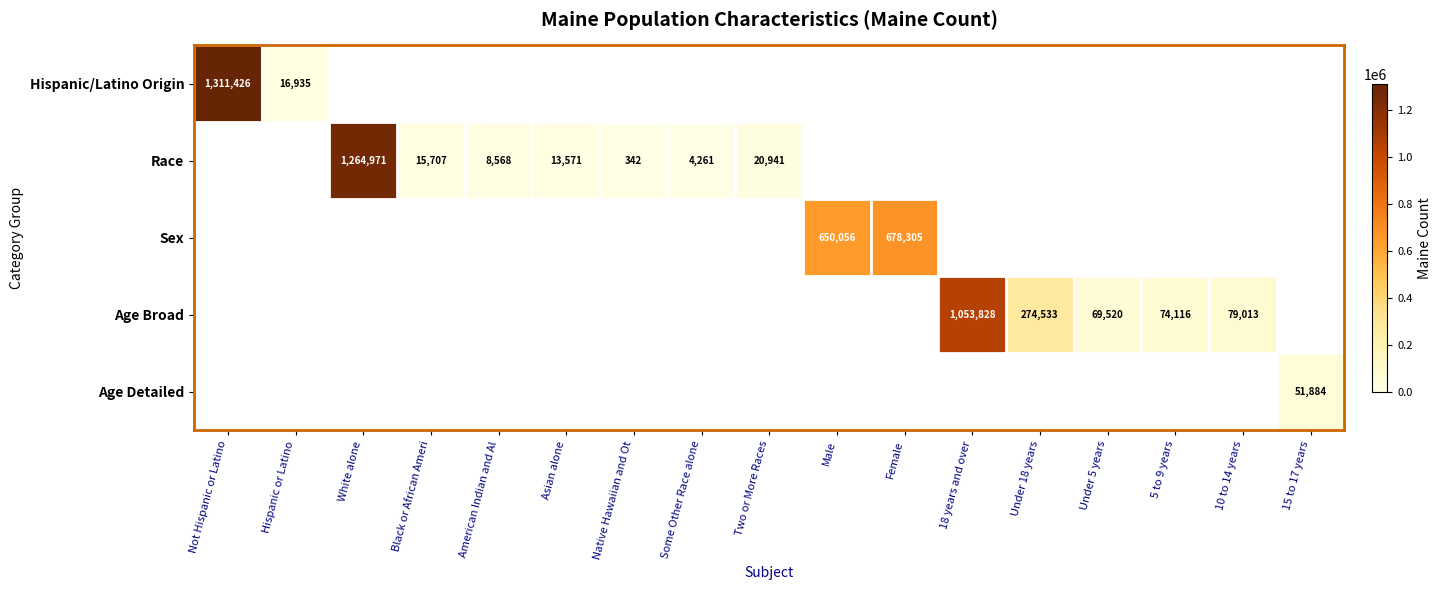

How many distinct data groups are displayed?

5